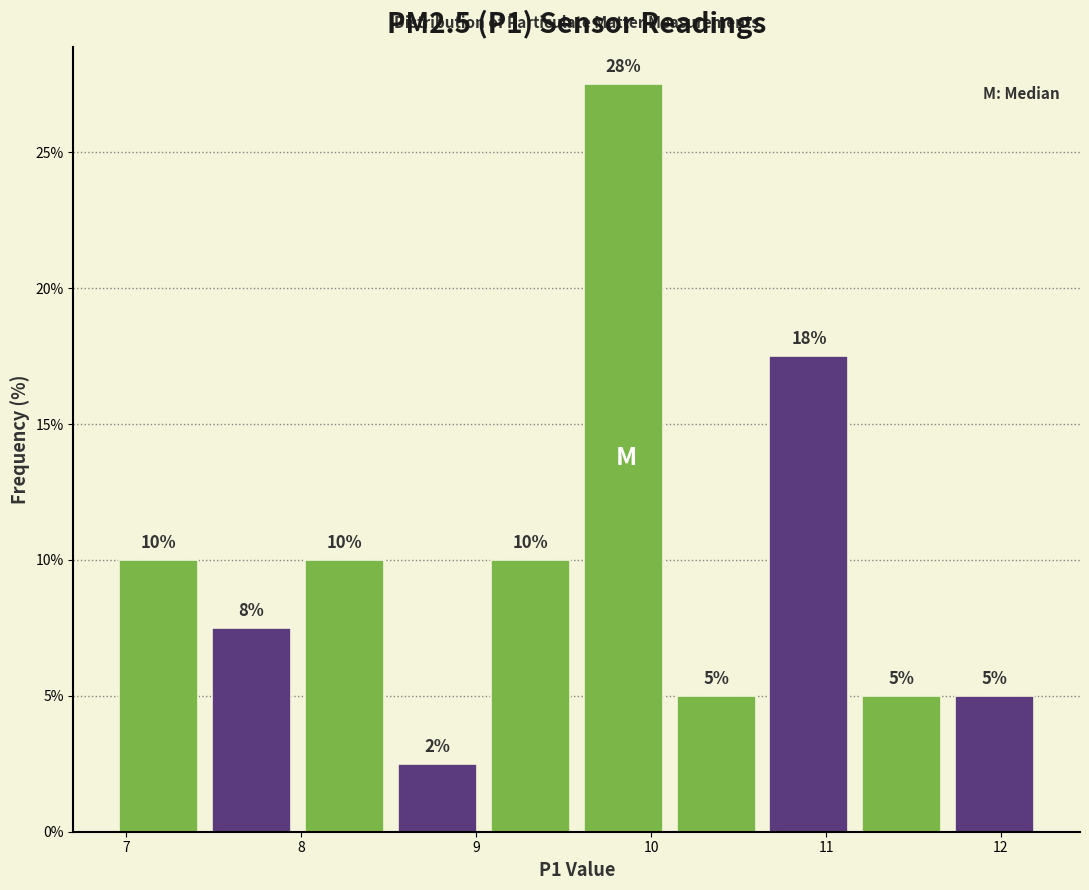

Which range on the x-axis has the tallest bar?

9.6 to 10.1